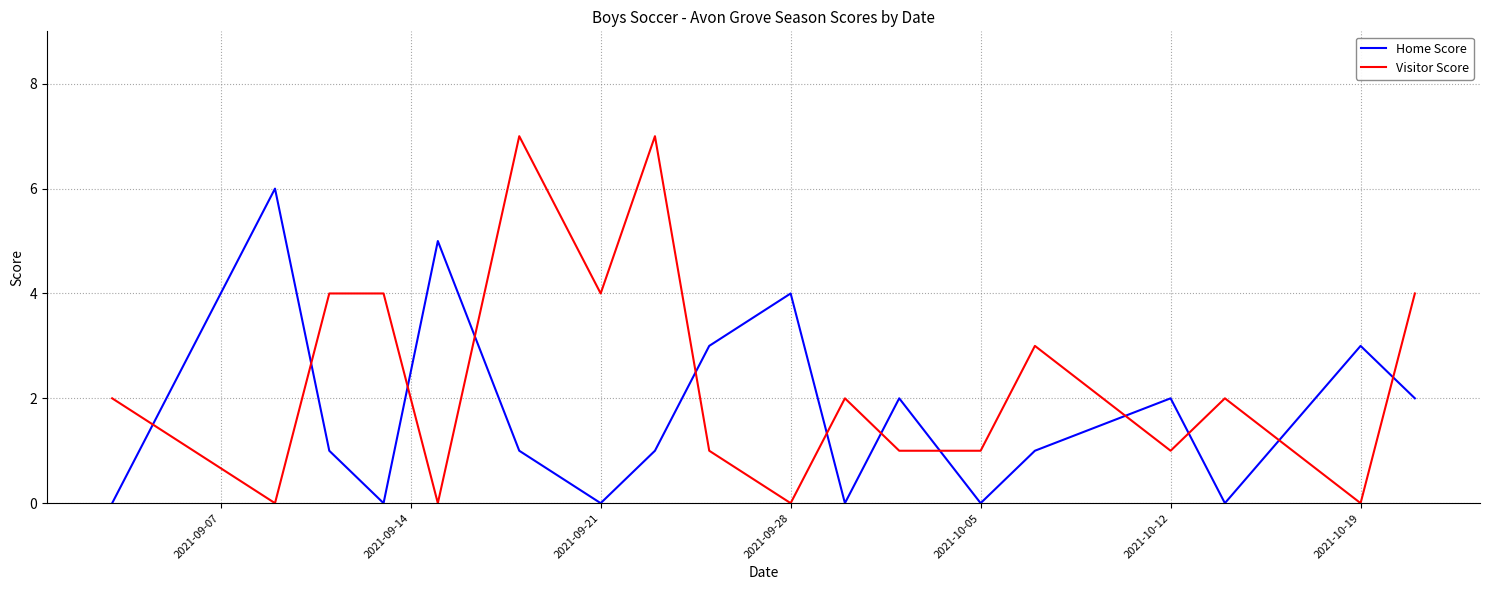

What is the sum of all Home Score values?

31